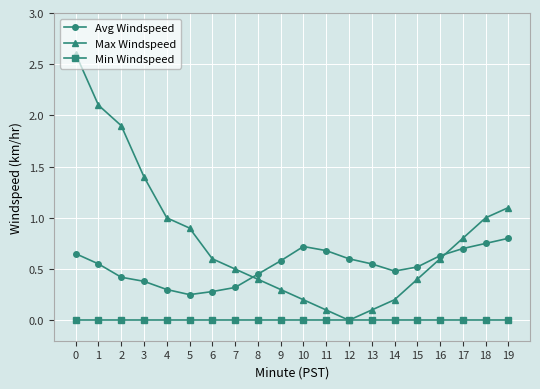

What is the value of the Max Windspeed point at the 6th from the left?

0.9